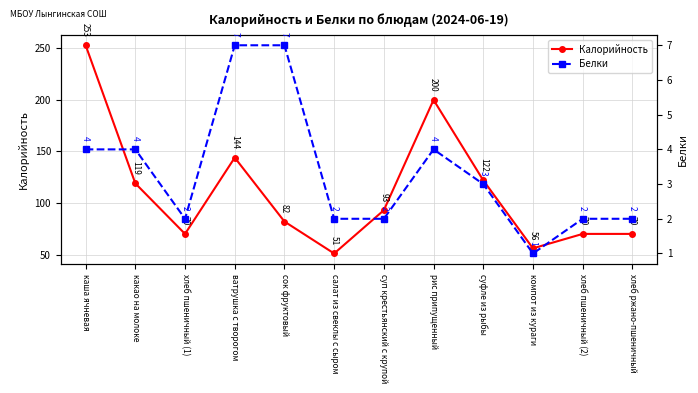

The Калорийность series shows 70 at хлеб пшеничный (1). True or false?

True